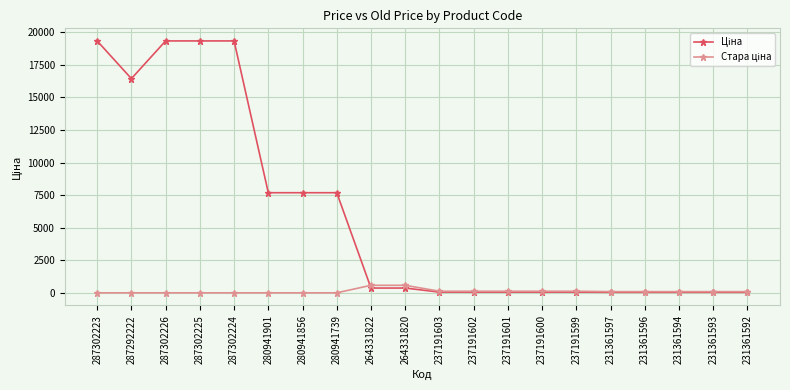

What is the difference between the highest and lowest values at 287302223?

19343.1